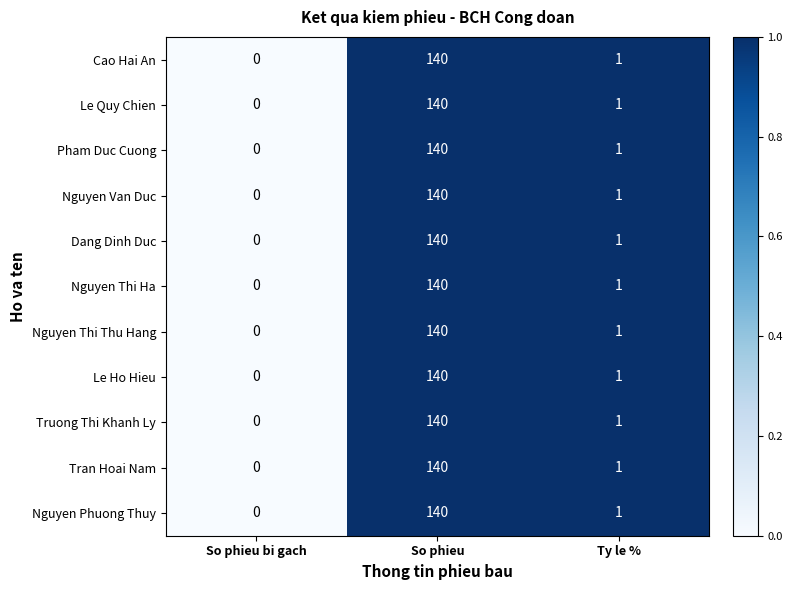

The value of Pham Duc Cuong at So phieu bi gach is 97. True or false?

False